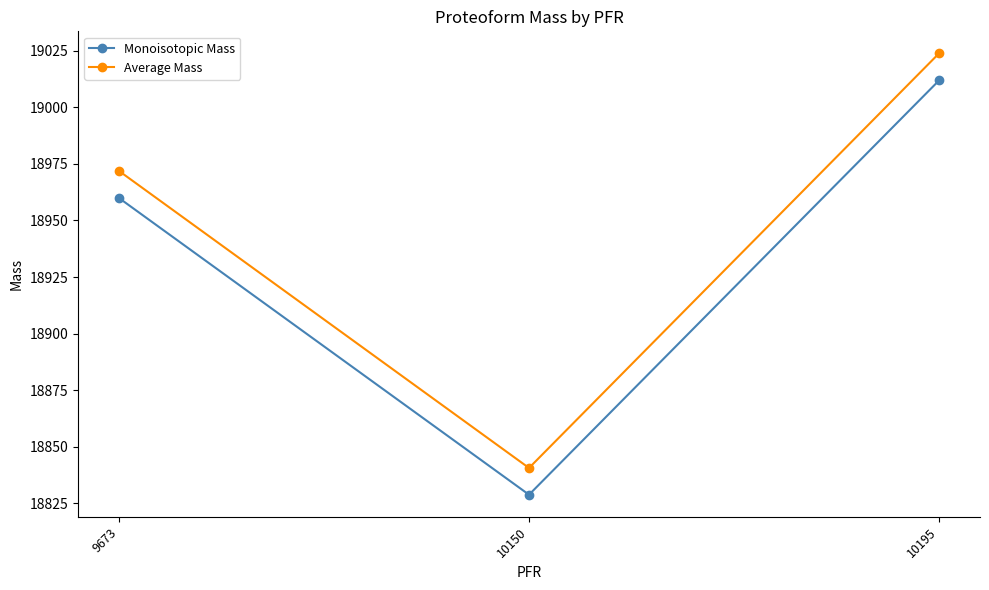

Reading right to left, what are all the values shown in this chart?

Monoisotopic Mass: 10195=19011.8	10150=18828.8	9673=18959.9
Average Mass: 10195=19023.8	10150=18840.7	9673=18971.8